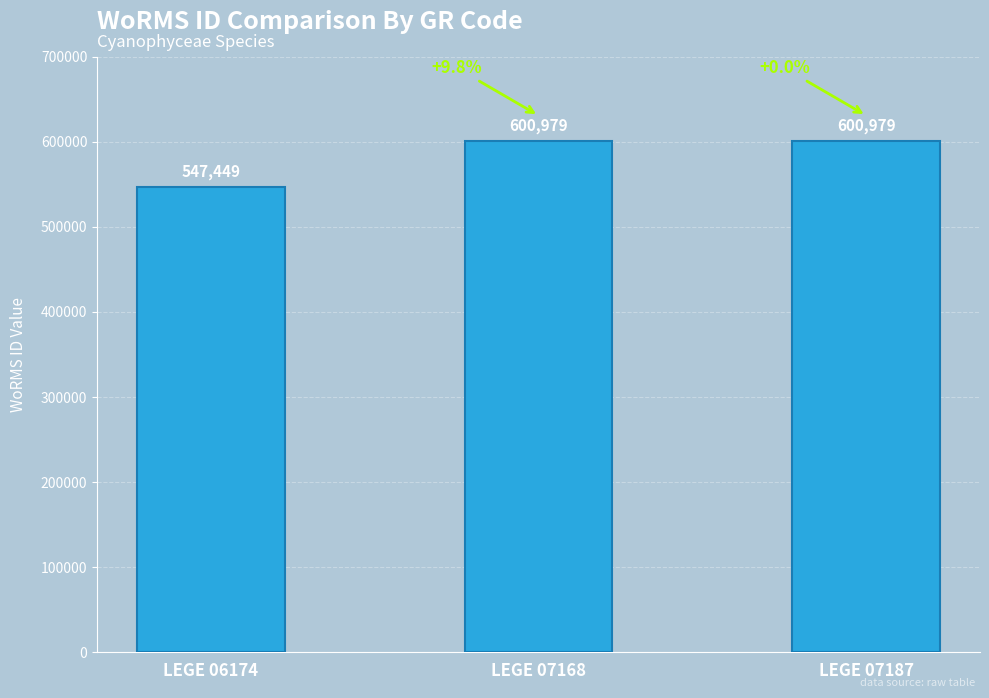

Count the number of categories in the chart.

3